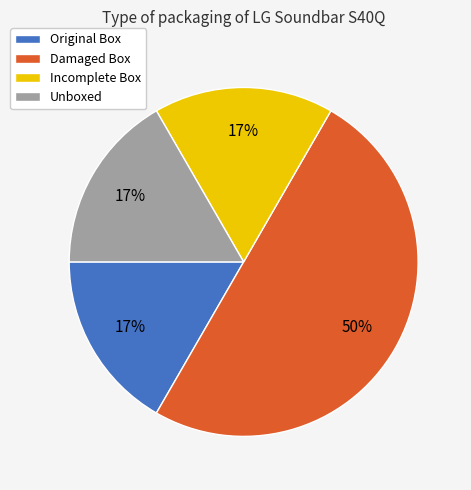

Which slice is the largest?

Damaged Box